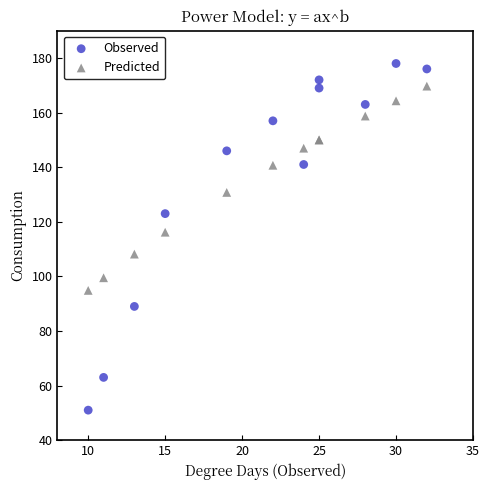

What are all the series names shown in the legend?

Observed, Predicted